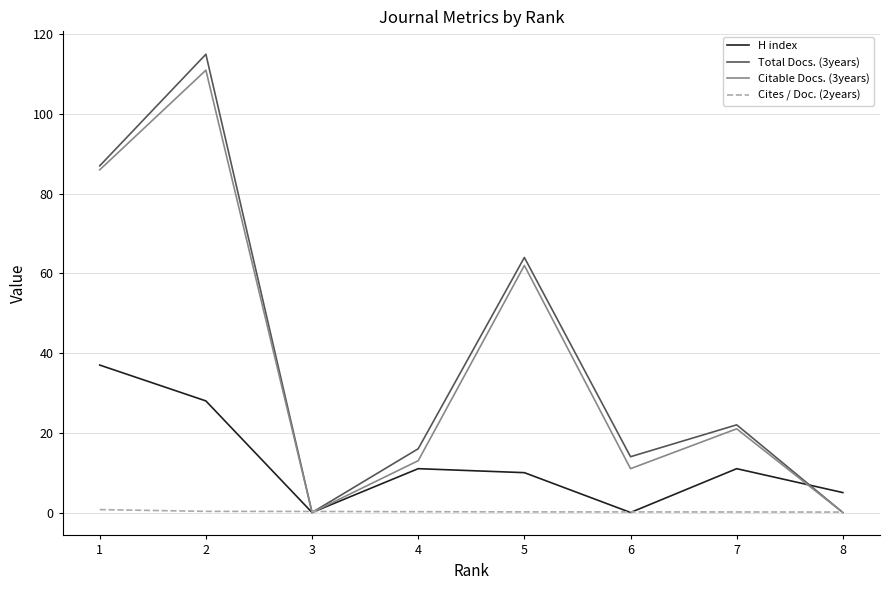

Is this an area chart (filled region under the line)?

No